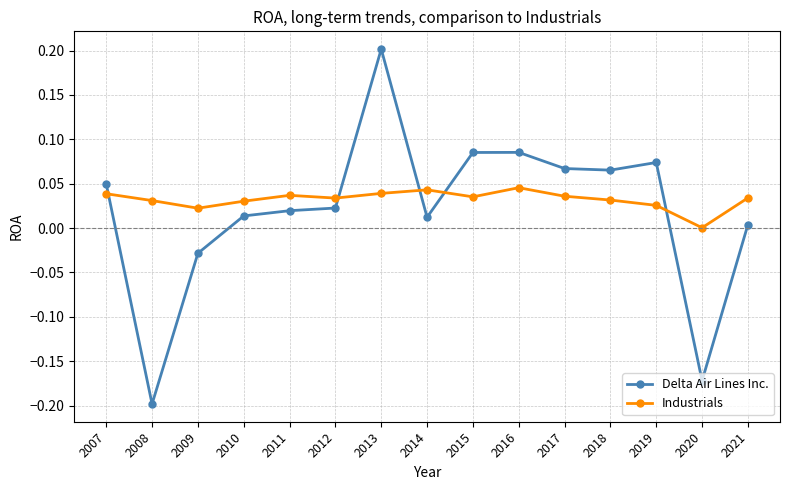

How many distinct data groups are displayed?

2